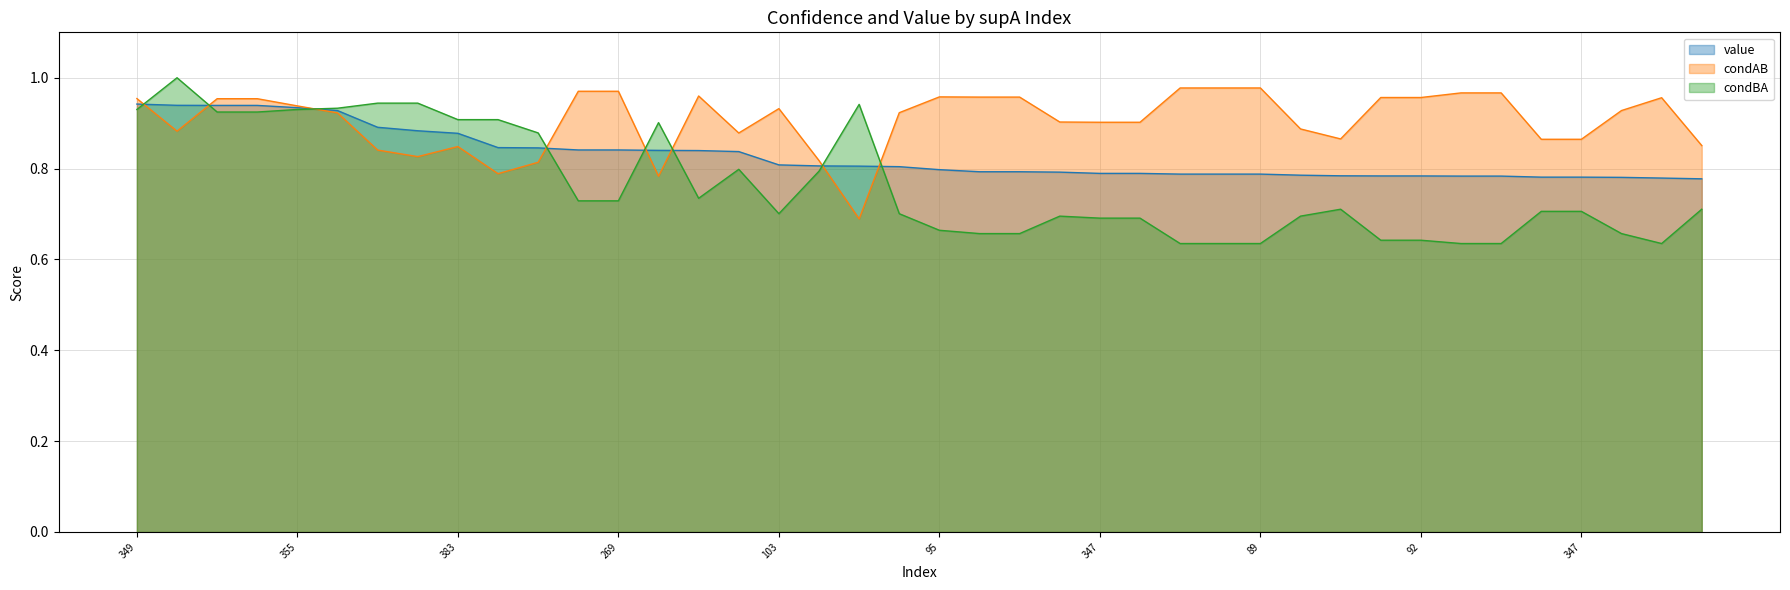

In condBA, how many points are lower than both neighbors (excluding endpoints)?

3